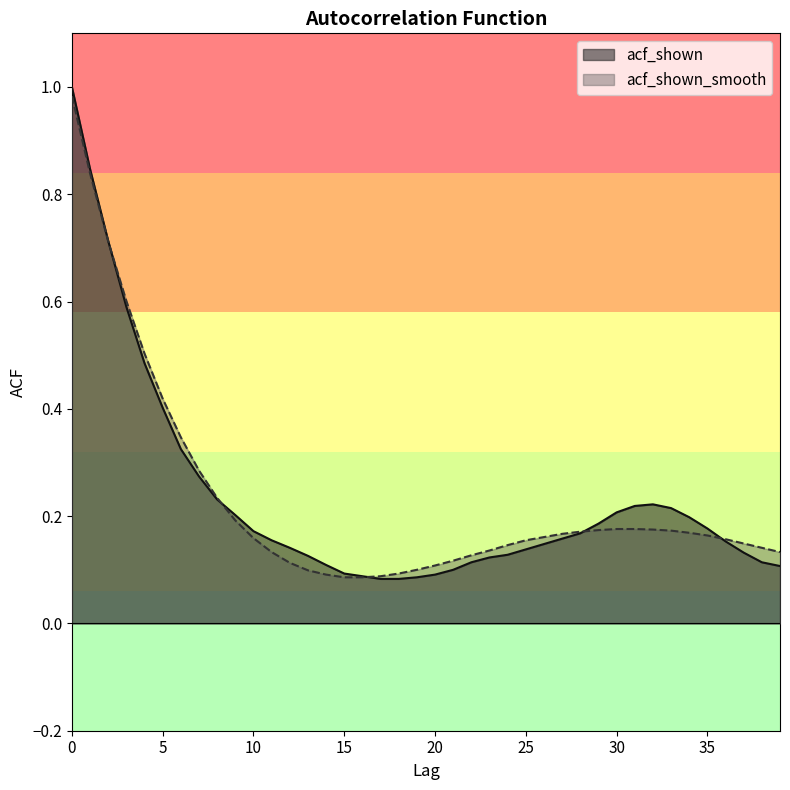

True or false: acf_shown has a value of 0.1 at 14.

False